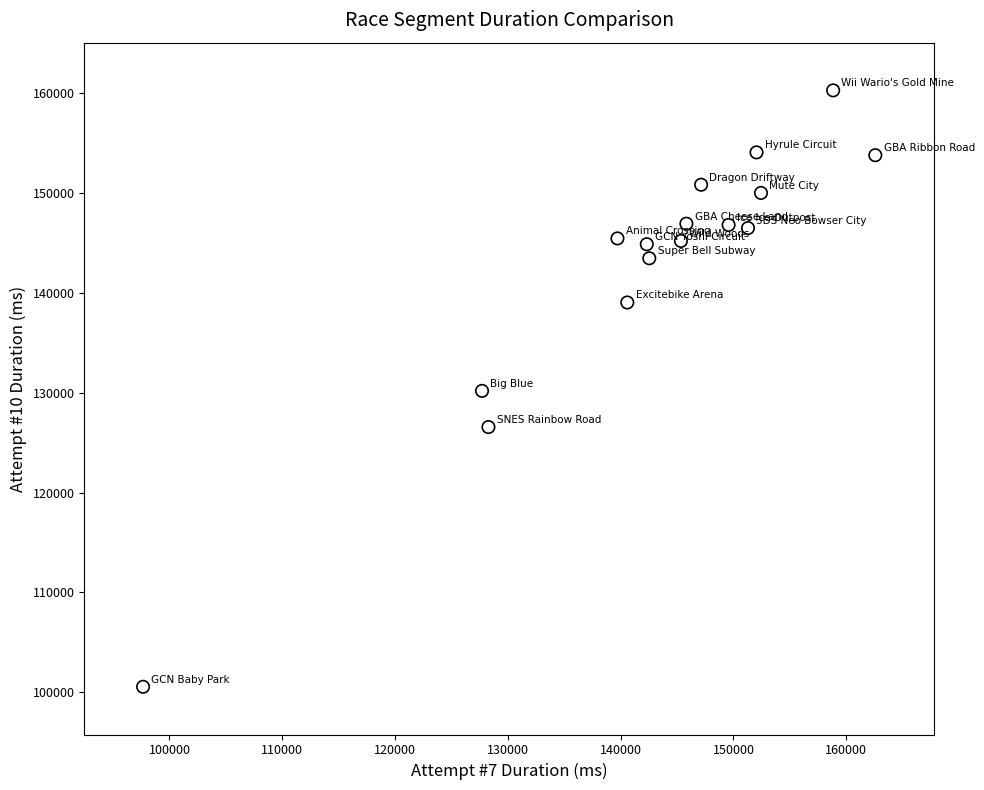

What is the range of X values (max minus min)?

64912